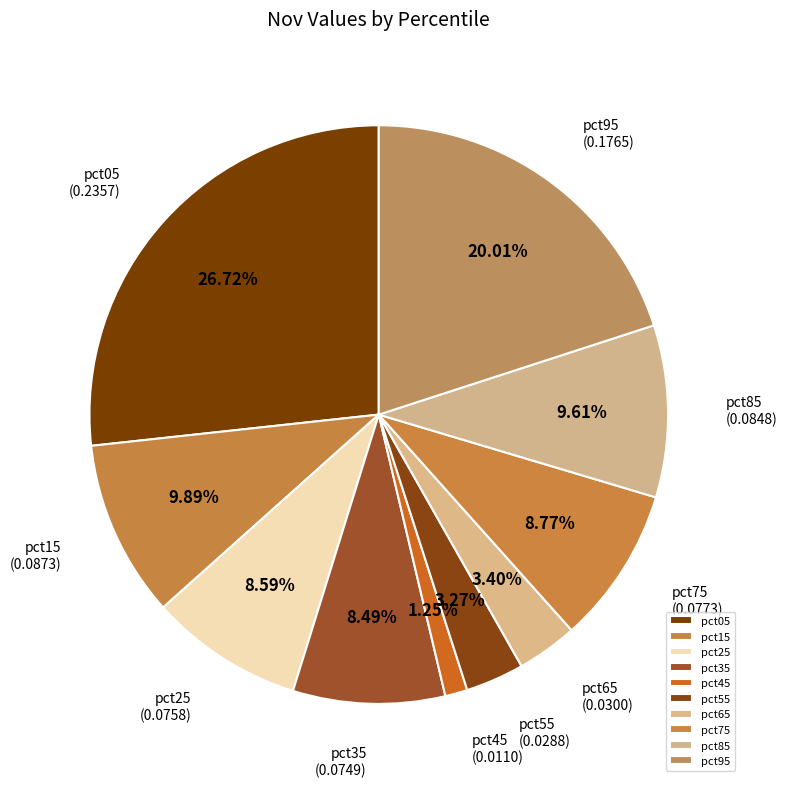

Combined, what portion of the pie is pct85 and pct75?

18.4%